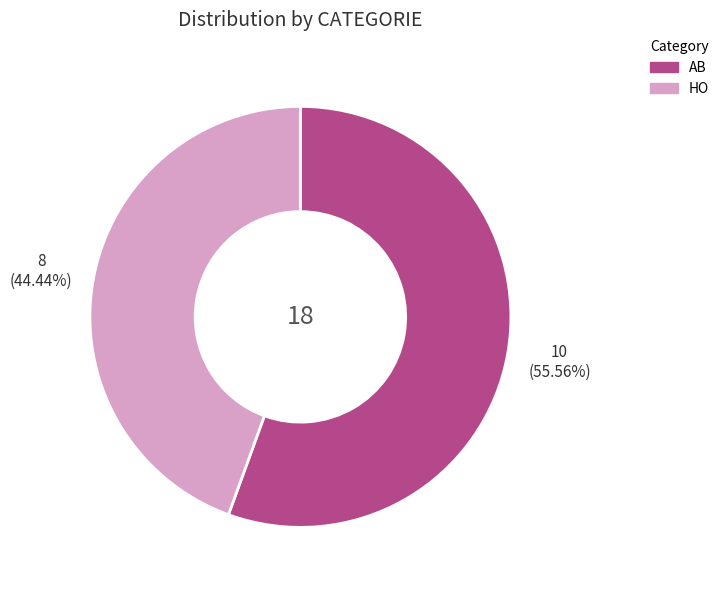

What percentage is the AB slice, to the nearest percent?

56%